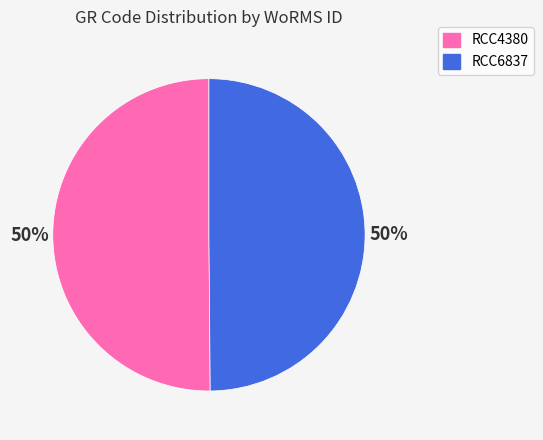

To the nearest percent, what portion does RCC4380 represent?

50%